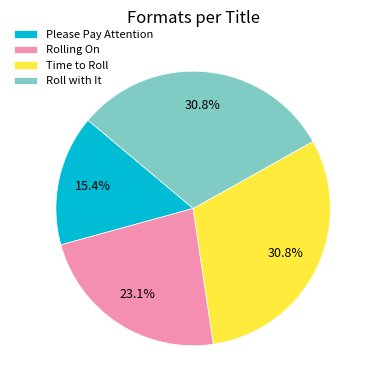

What portion of the pie excludes Please Pay Attention?

84.6%